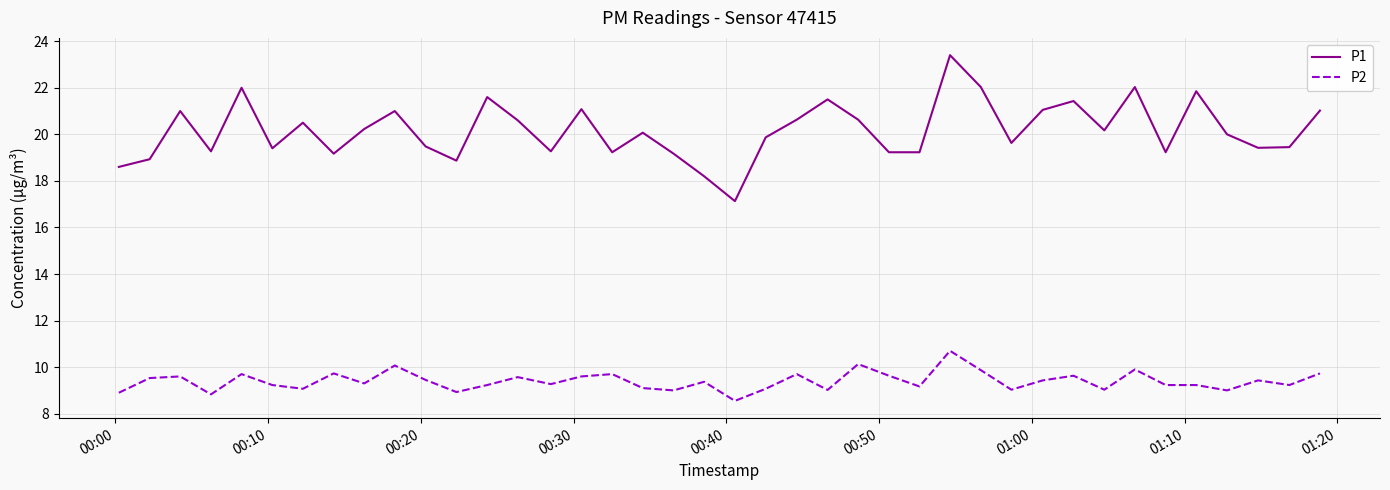

Which series has the largest total across all categories?

P1